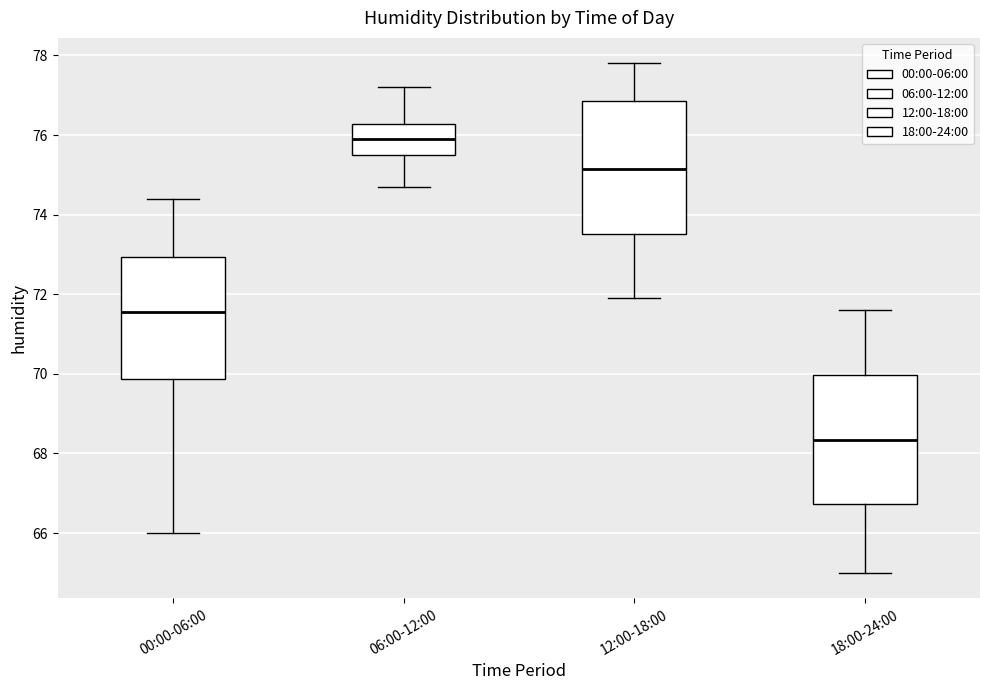

Reading left to right, transcribe this box plot: for each box, give where its median line is, the range the box spans, and where its two whiskers end, as read against the y-axis. The values are not printed on the chart, so give them approximately, as read against the axis.

00:00-06:00: median 71.6, box 69.8 to 73.0, whiskers 66.0 to 74.4
06:00-12:00: median 76.0, box 75.6 to 76.2, whiskers 74.8 to 77.2
12:00-18:00: median 75.2, box 73.6 to 76.8, whiskers 72.0 to 77.8
18:00-24:00: median 68.4, box 66.8 to 70.0, whiskers 65.0 to 71.6